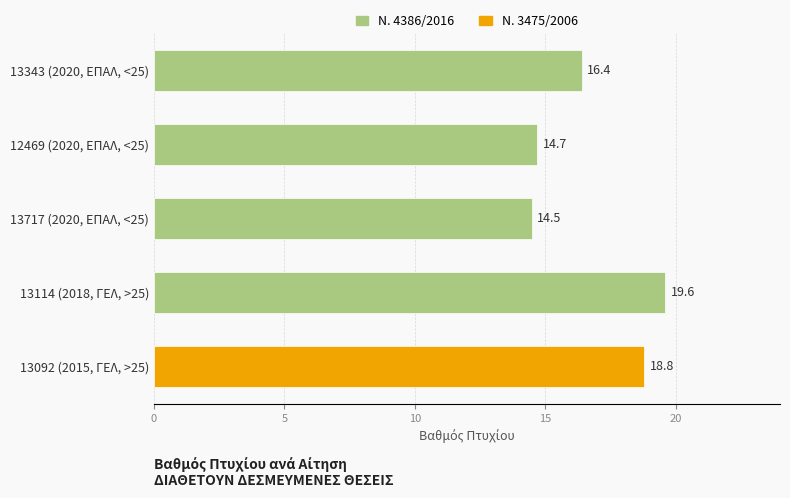

What is the difference between the maximum and minimum values?

5.1